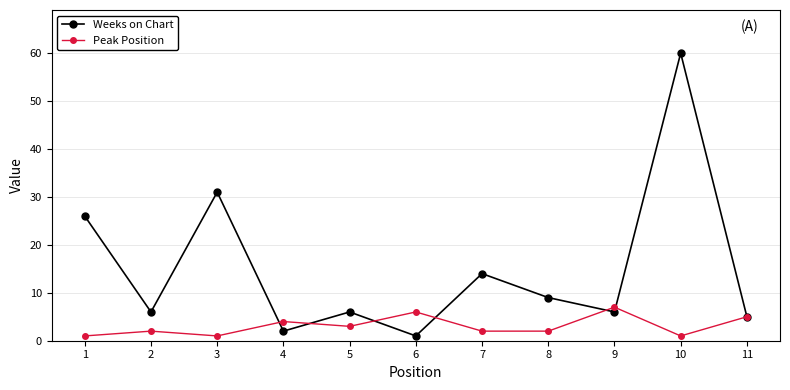

Where is the first local minimum for Weeks on Chart?

2